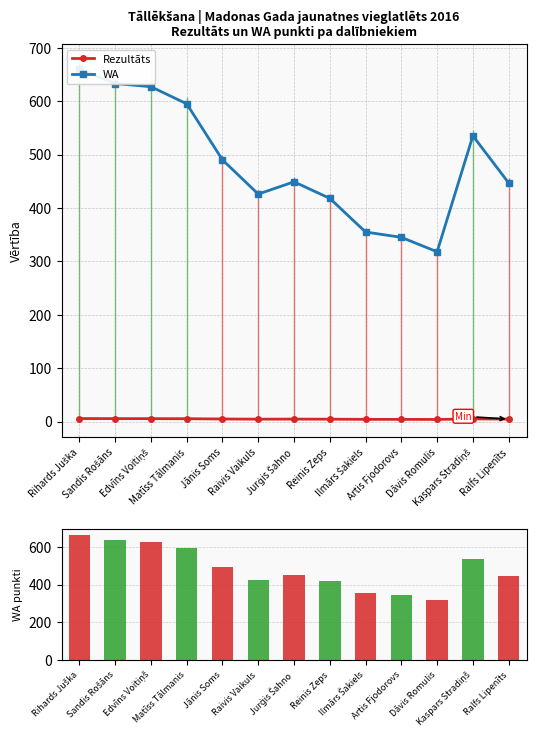

What is the label of the 9th bar from the left?

Ilmārs Šakiels